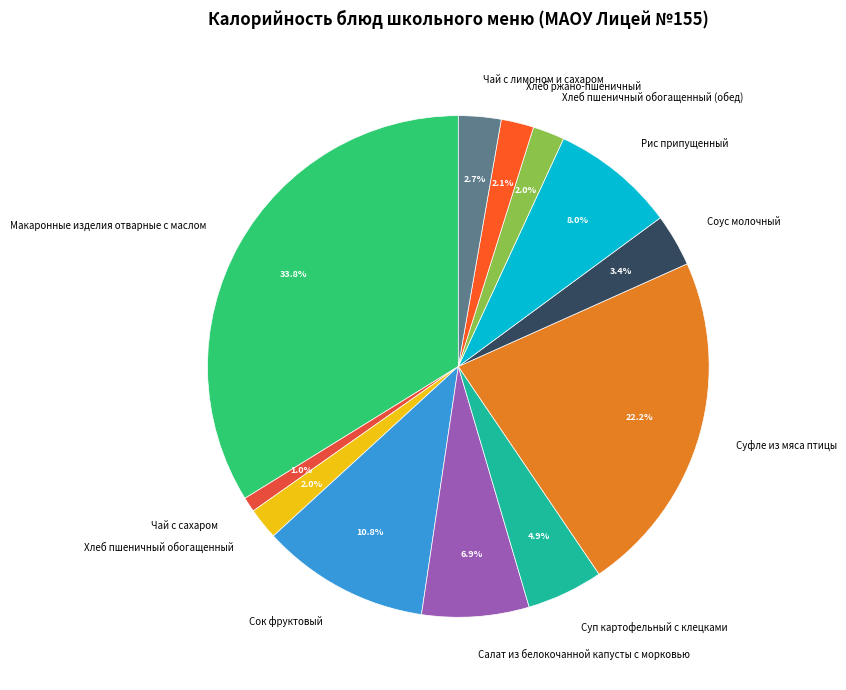

To the nearest percent, what portion does Соус молочный represent?

3%